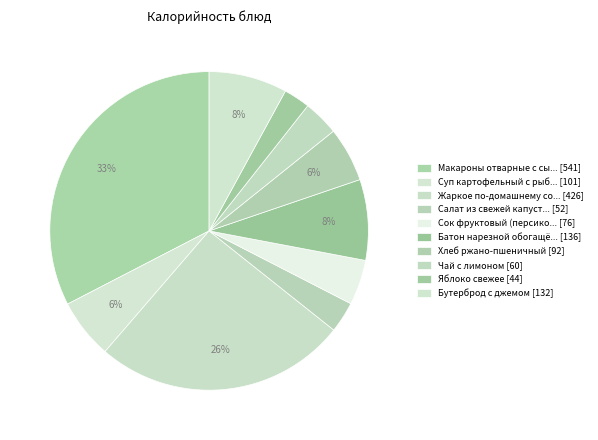

How many segments does this pie chart have?

10